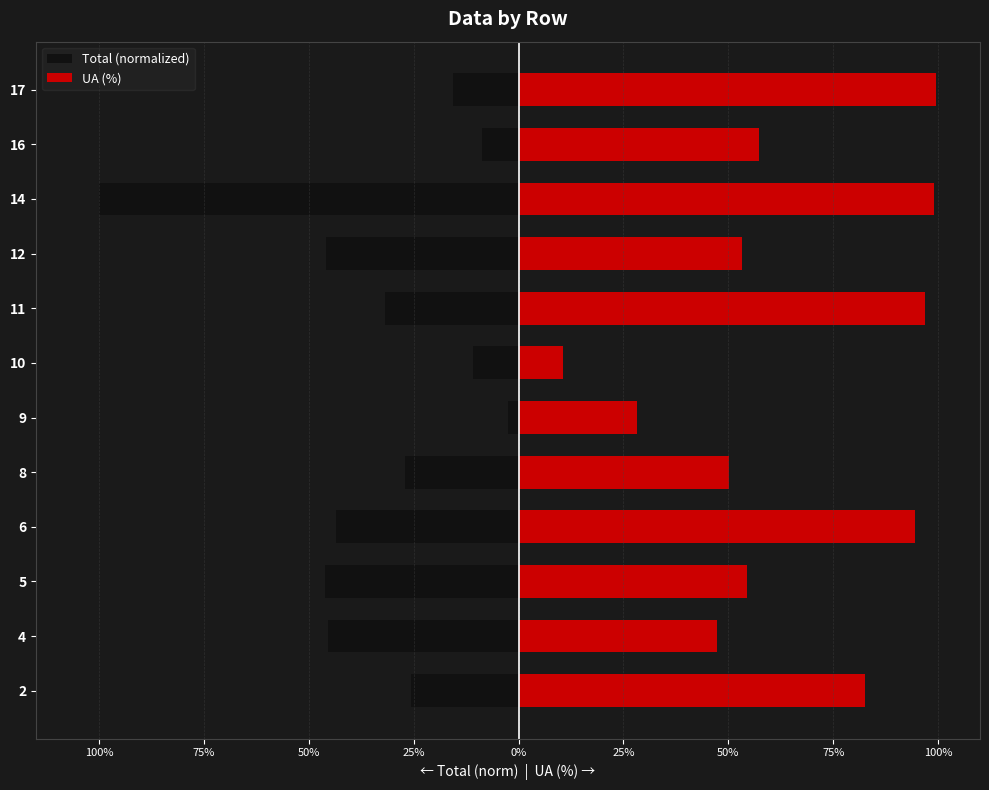

What is the difference between the second highest and second lowest values in the UA (%) series?

70.7